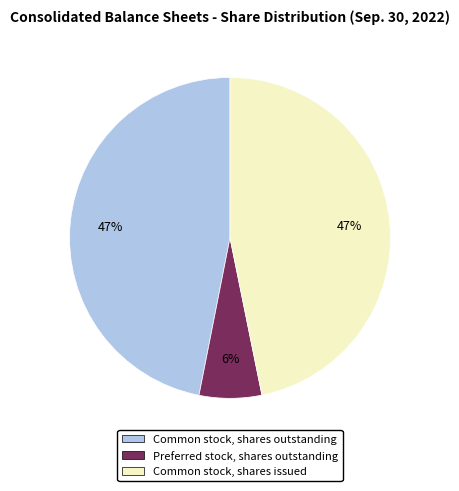

What percentage is the Common stock, shares issued slice, to the nearest percent?

47%